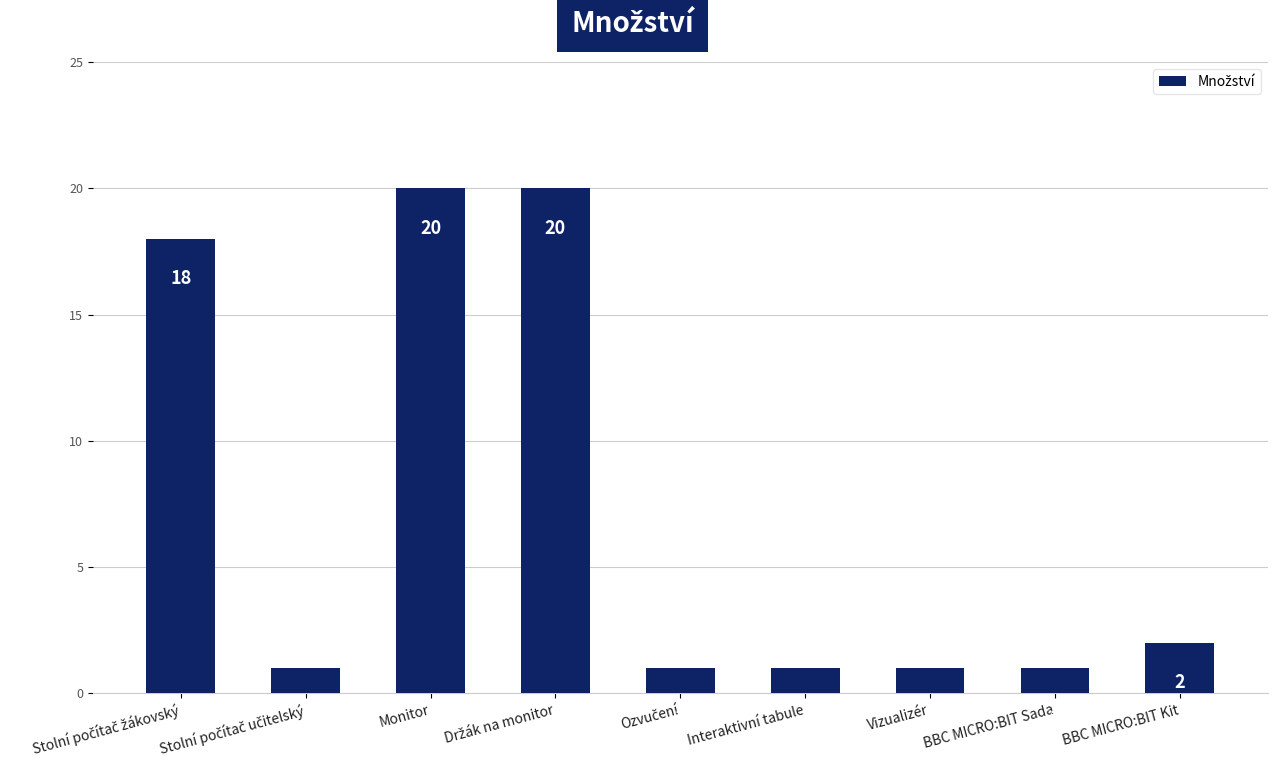

Reading right to left, transcribe all the data shown in this chart.

2	1	1	1	1	20	20	1	18